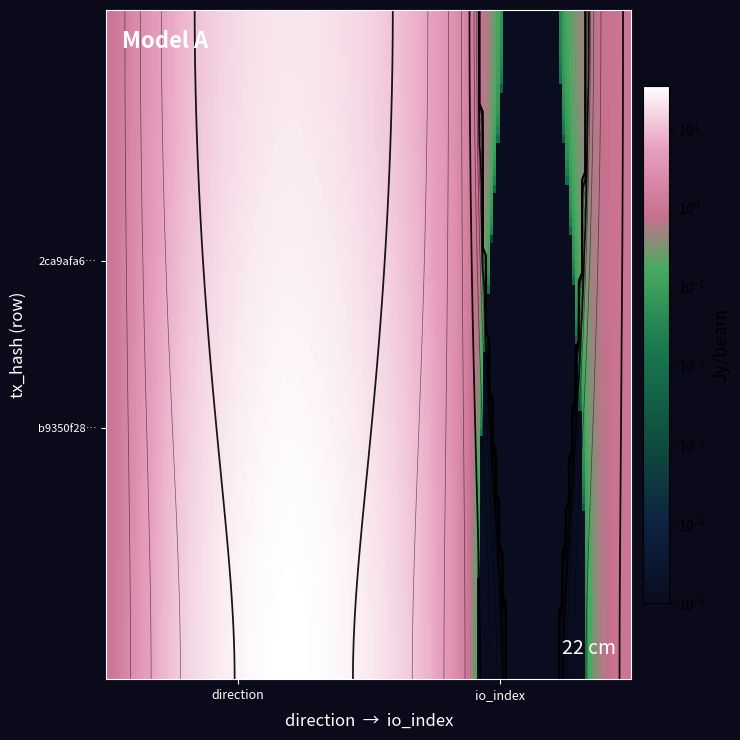

Reading left to right, list all the values displayed in this chart.

2ca9afa652810f81f23dbc60fd0487fa706aac8: -1.0	21.0	2.7	1.0
b9350f2852b018fb10199dad2ca5d8dca5ef203: 1.0	34.0	2.7	1.0